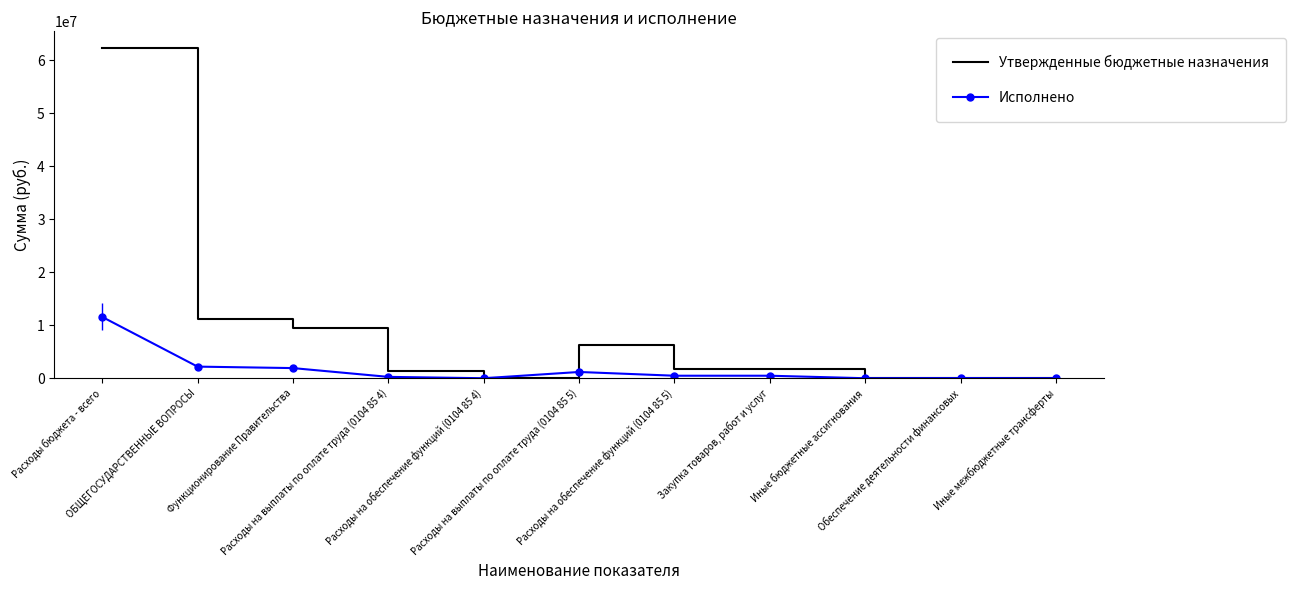

What value does the Исполнено series have at Расходы на обеспечение функций (0104 85 4)?

800.0